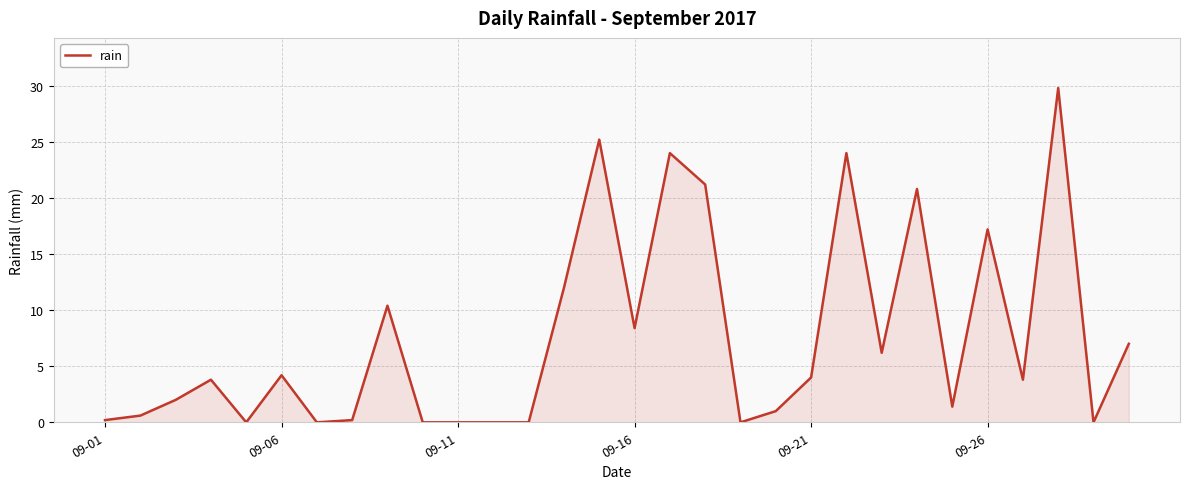

What is the maximum value shown in the chart?

29.8